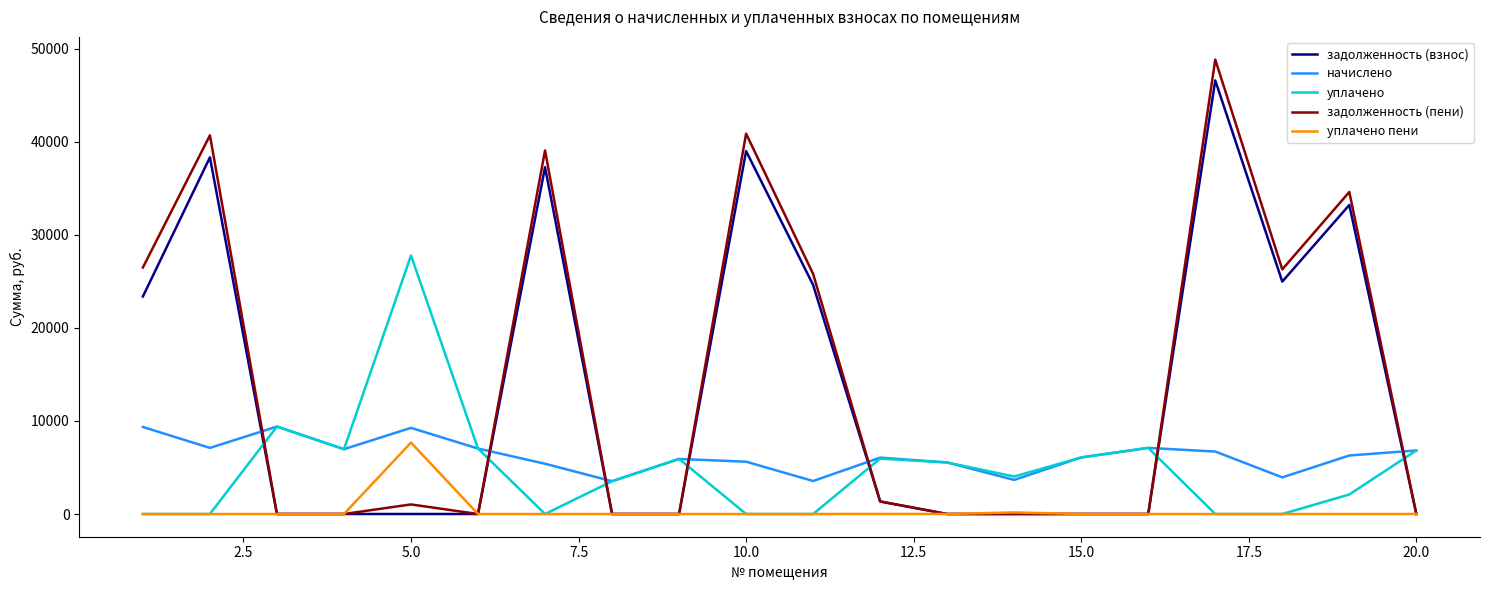

Count the number of categories in the chart.

20